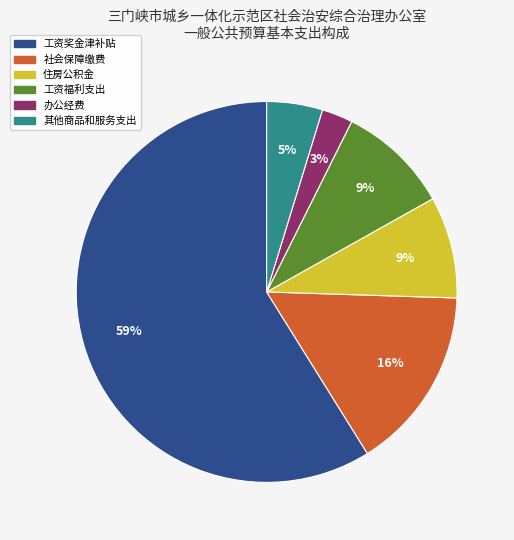

Does 其他商品和服务支出 represent more than half of the total?

No